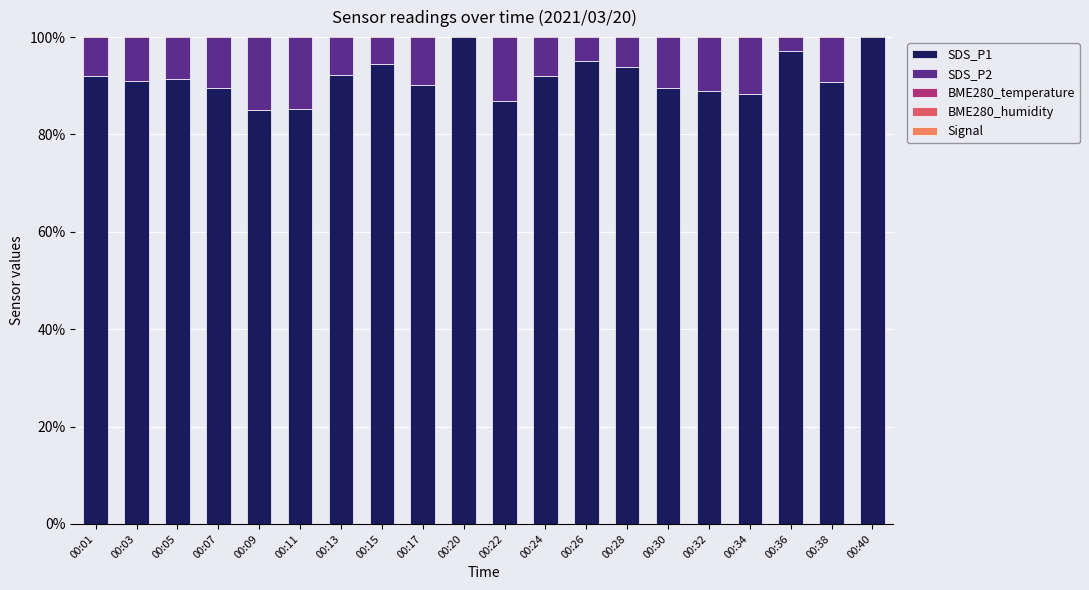

Reading left to right, what are all the values shown in this chart?

SDS_P1: 92.1	91.0	91.3	89.6	85.1	85.1	92.2	94.6	90.1	101.4	86.9	92.0	95.2	93.9	89.5	88.9	88.4	97.1	90.9	106.2
SDS_P2: 61.2	68.9	68.3	62.5	65.4	57.9	72.4	68.6	68.0	76.5	62.9	73.6	65.2	48.1	63.8	64.0	67.7	70.3	75.9	70.5
BME280_temperature: 17.3	20.2	20.9	18.0	18.5	16.4	21.8	20.1	20.4	24.4	19.1	23.2	21.0	14.9	19.8	20.3	22.2	22.6	24.8	23.7
BME280_humidity: 243.2	282.8	295.3	256.9	261.5	231.0	304.4	279.8	281.6	338.1	264.9	323.5	288.4	207.4	277.3	282.5	310.2	312.4	342.7	326.2
Signal: -313.9	-362.8	-375.9	-327.0	-330.5	-290.5	-390.8	-363.1	-360.0	-440.4	-333.8	-412.3	-369.8	-264.3	-350.4	-355.7	-388.5	-402.3	-434.2	-426.5